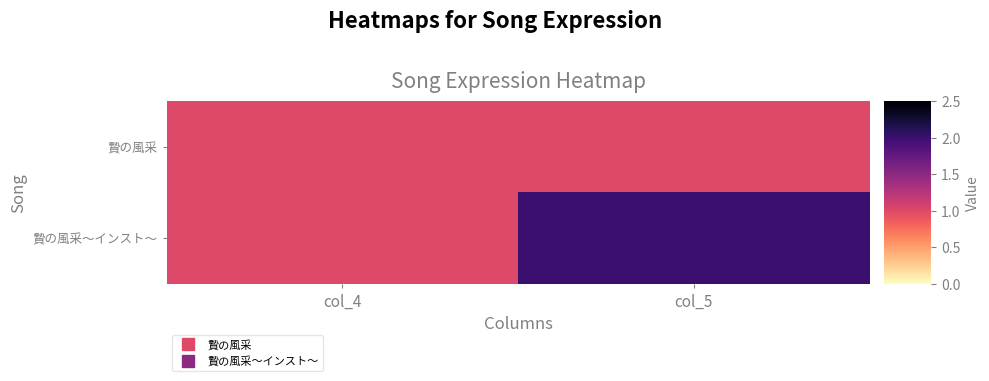

Which series has the largest total across all categories?

贄の風采～インスト～